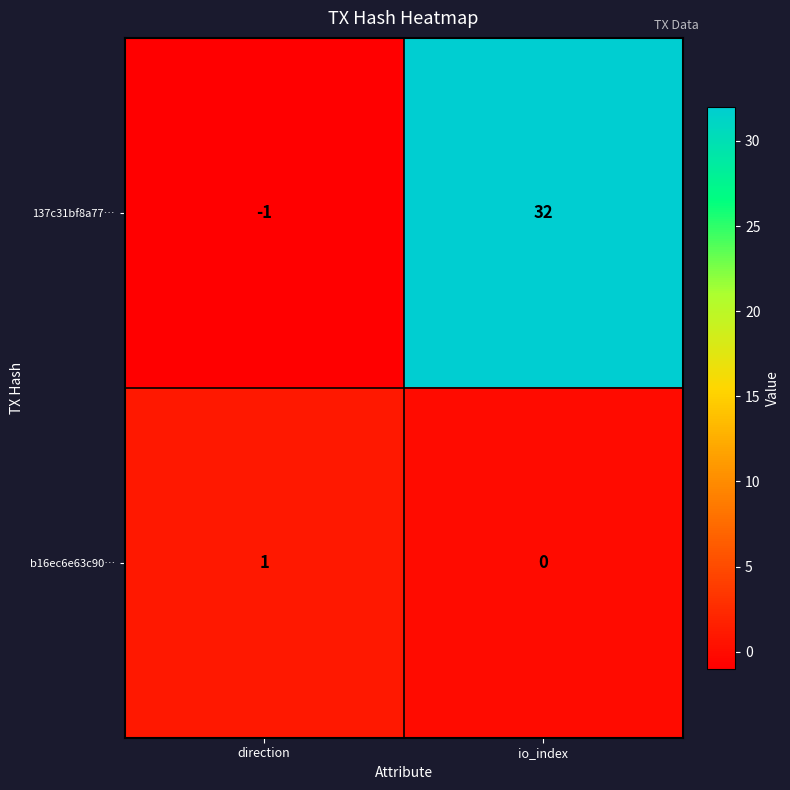

Which series has the widest spread of values?

137c31bf8a77…